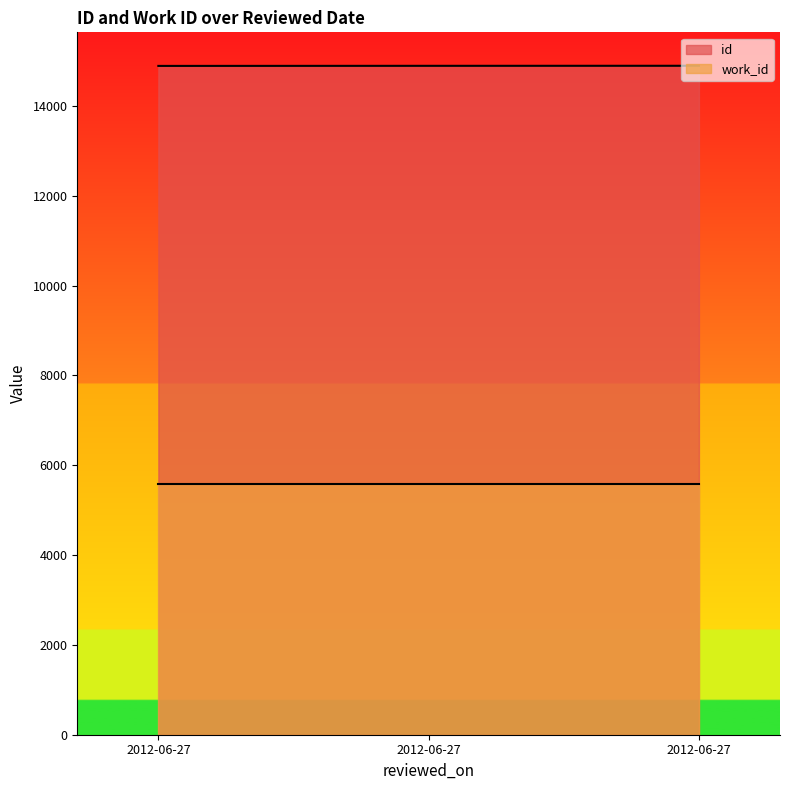

The value at 2012-06-27 is 14891. True or false?

True